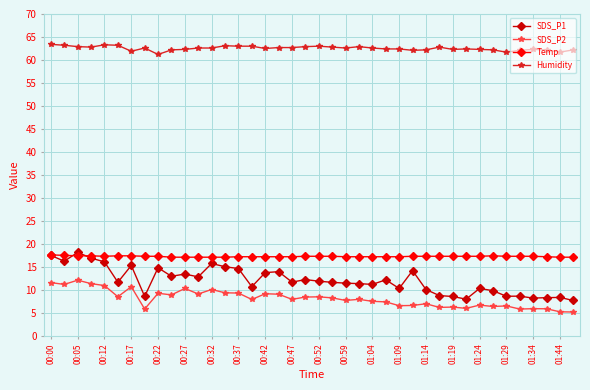

What is the minimum value for SDS_P1?

7.7